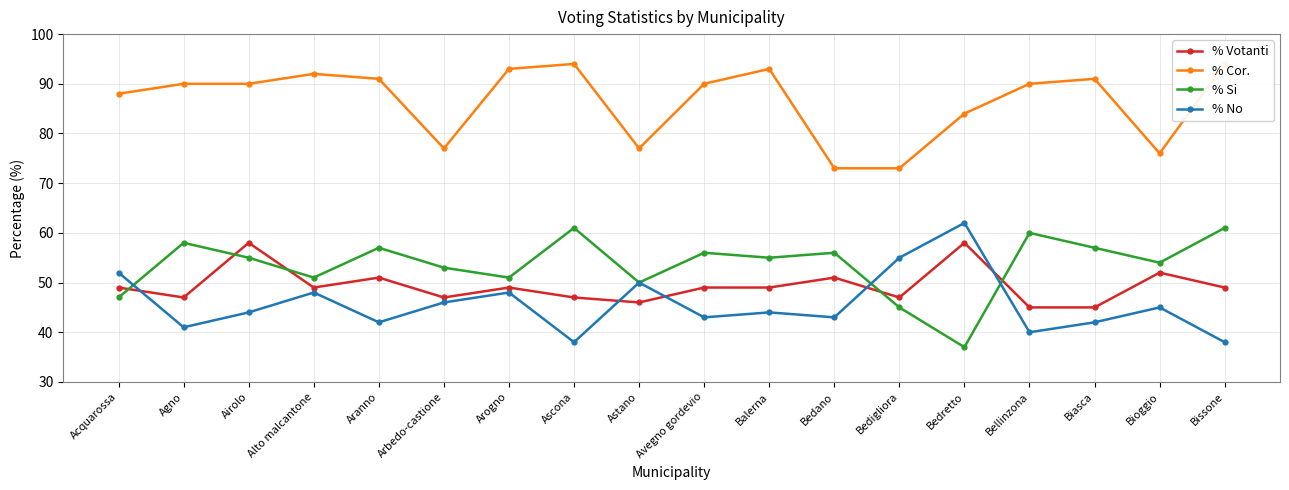

True or false: % Votanti and % Cor. intersect in this chart.

False